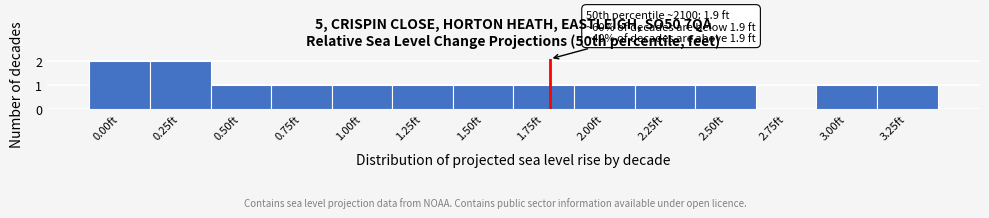

Reading right to left, transcribe all the data shown in this chart.

3.25ft=1	3.00ft=1	2.75ft=0	2.50ft=1	2.25ft=1	2.00ft=1	1.75ft=1	1.50ft=1	1.25ft=1	1.00ft=1	0.75ft=1	0.50ft=1	0.25ft=2	0.00ft=2